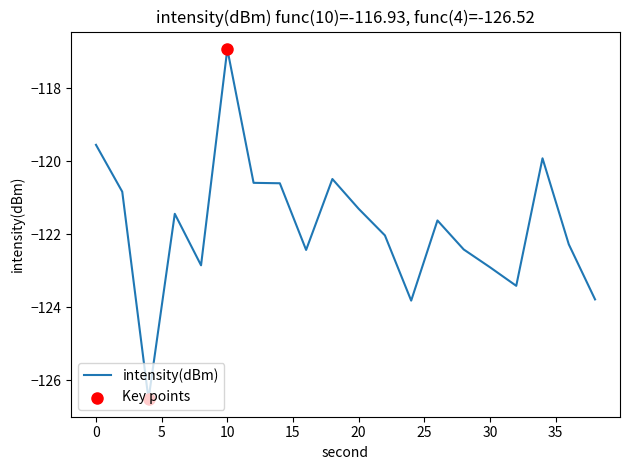

What is the greatest value displayed?

-116.9